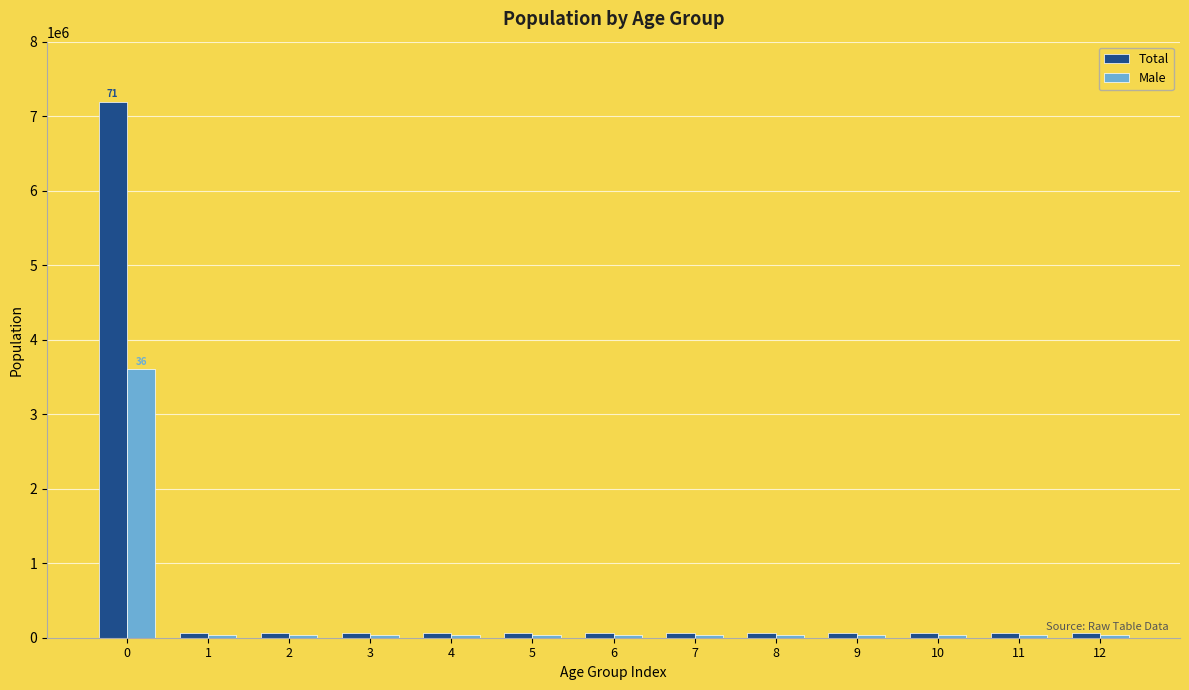

What is the highest value of the Total series?

7194556